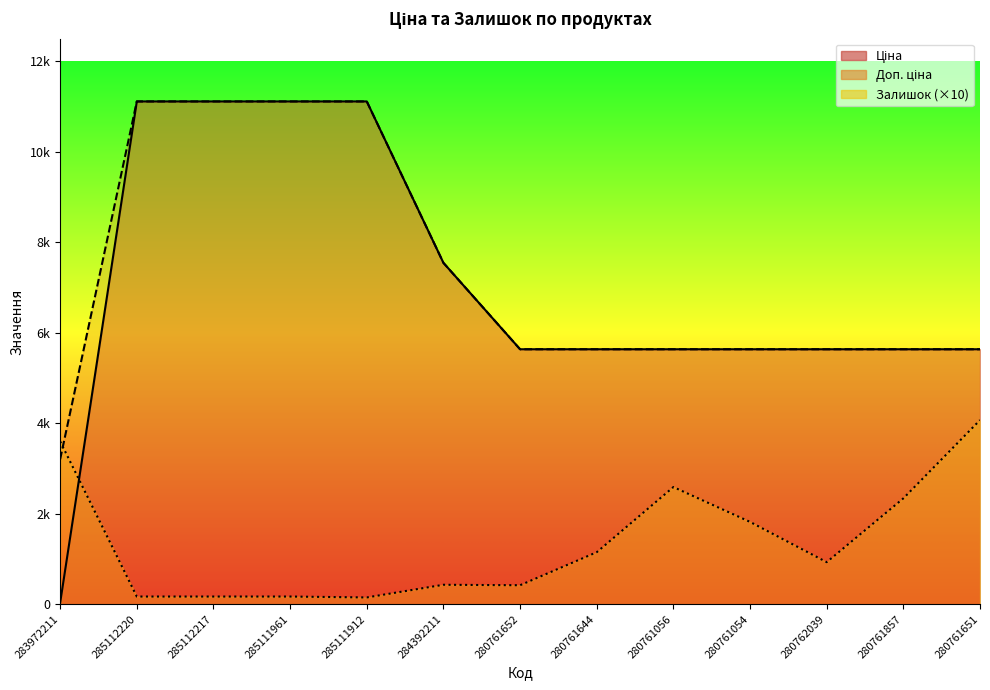

Reading left to right, transcribe all the data shown in this chart.

Ціна: 32.0	11113.6	11113.6	11113.6	11113.6	7545.9	5636.0	5636.0	5636.0	5636.0	5636.0	5636.0	5636.0
Доп. ціна: 3205.0	11113.6	11113.6	11113.6	11113.6	7545.9	5636.0	5636.0	5636.0	5636.0	5636.0	5636.0	5636.0
Залишок: 3600.0	170.0	170.0	170.0	150.0	430.0	420.0	1150.0	2590.0	1820.0	930.0	2340.0	4070.0